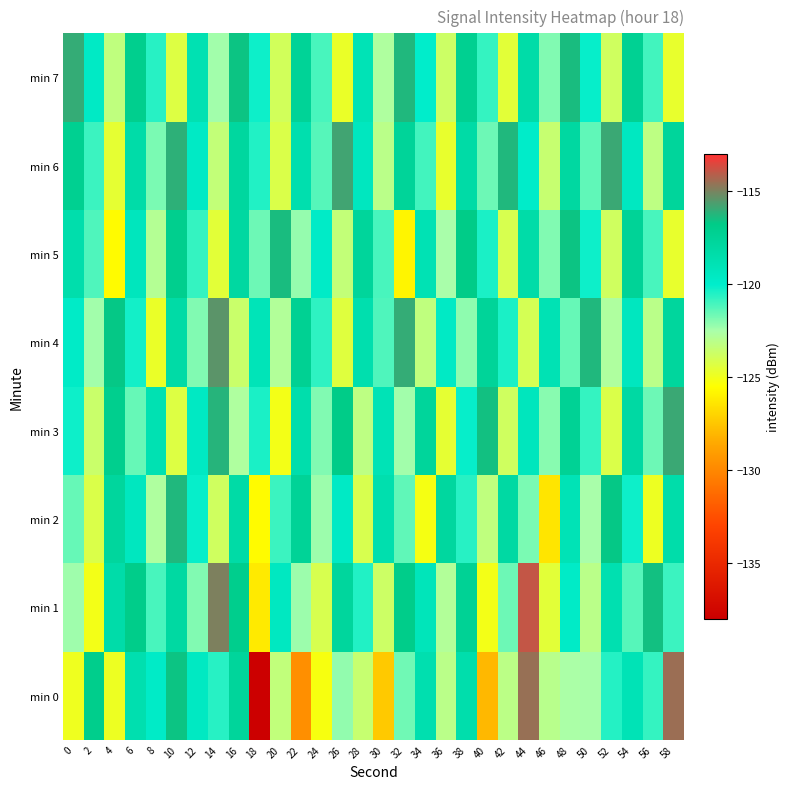

Rank the series by their maximum value, from highest to lowest.

min 1, min 0, min 4, min 6, min 3, min 7, min 2, min 5